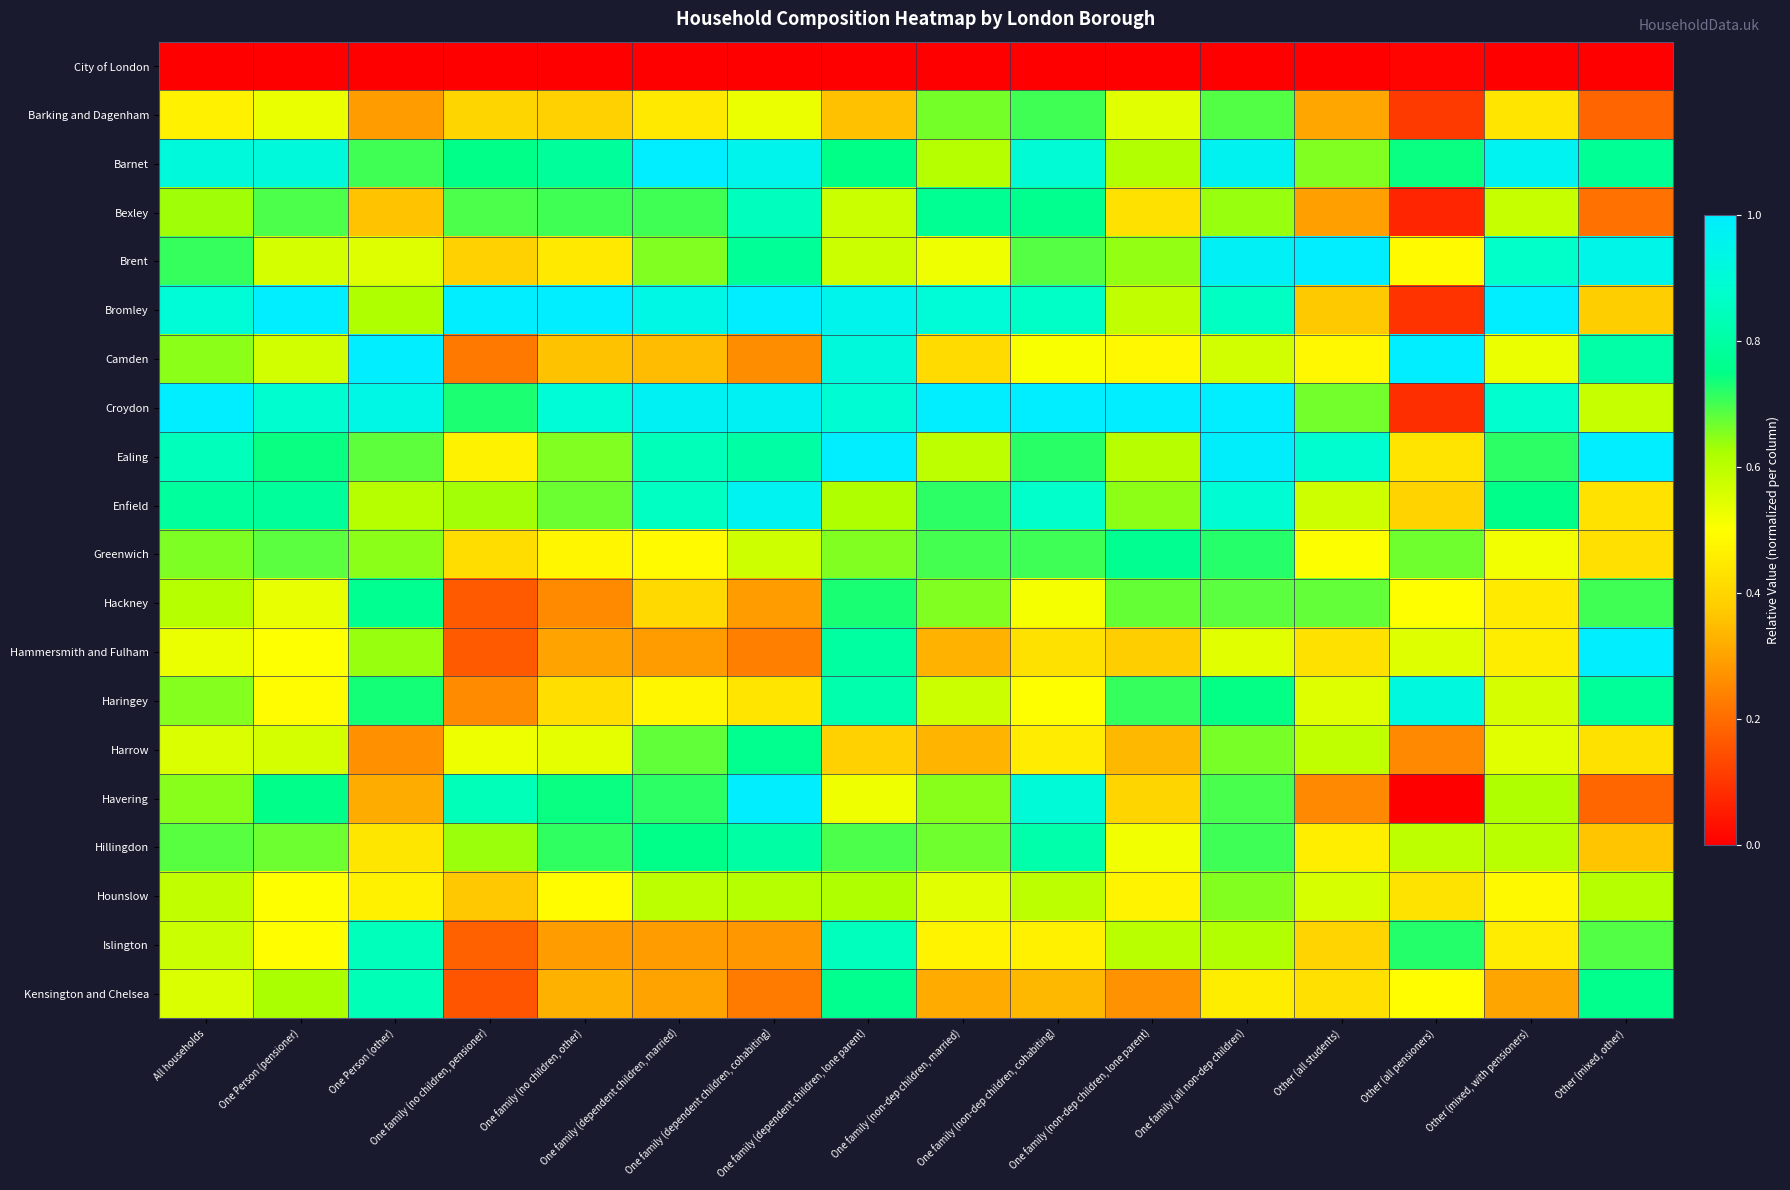

List the series in order of their peak value, lowest first.

City of London, Hounslow, Barking and Dagenham, Harrow, Greenwich, Hackney, Hillingdon, Kensington and Chelsea, Islington, Bexley, Haringey, Enfield, Hammersmith and Fulham, Havering, Barnet, Brent, Bromley, Camden, Croydon, Ealing